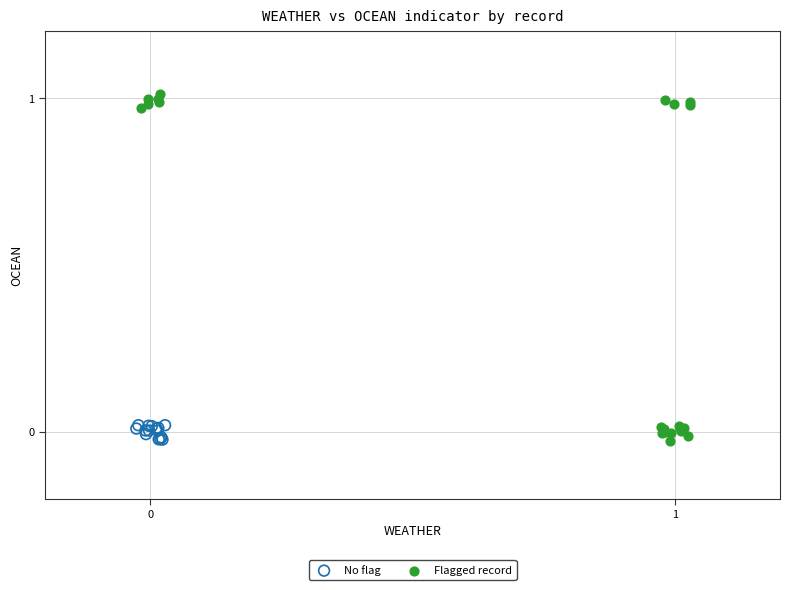

Which series has the largest Y range (max minus min)?

Flagged record